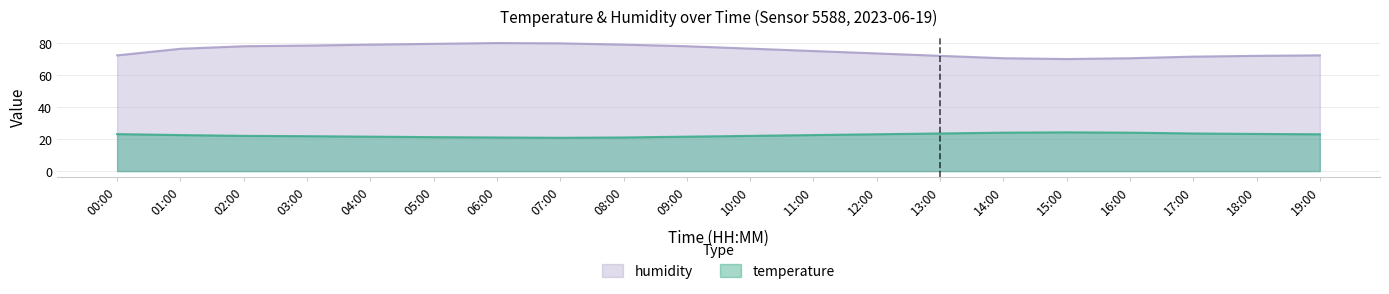

Is it true that humidity equals 79.5 at 05:00?

True